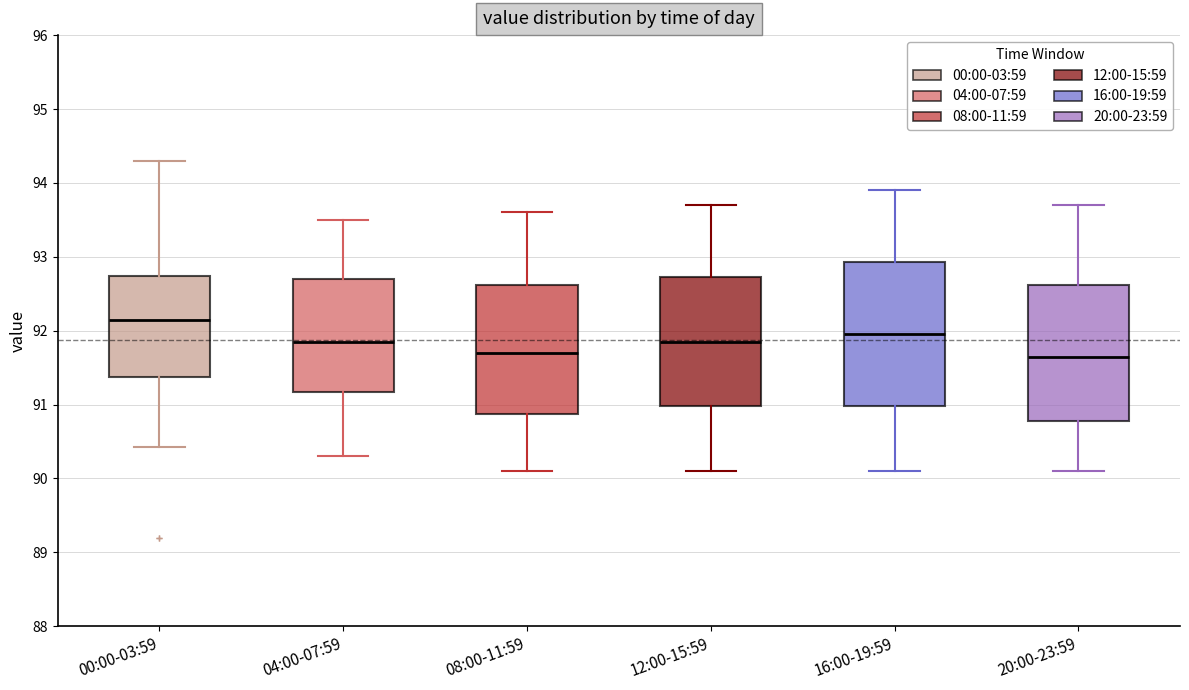

Comparing the boxes themselves (not the whiskers), which one is the tallest?

16:00-19:59